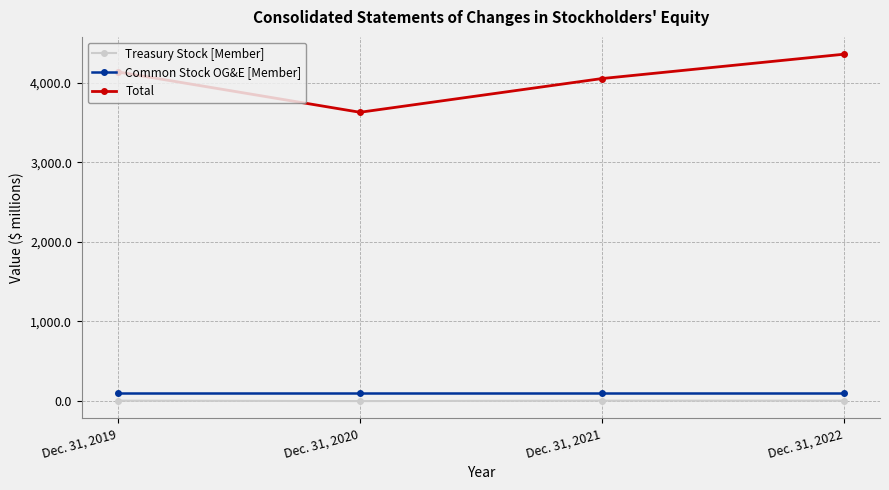

True or false: Treasury Stock [Member] and Common Stock OG&E [Member] intersect in this chart.

False